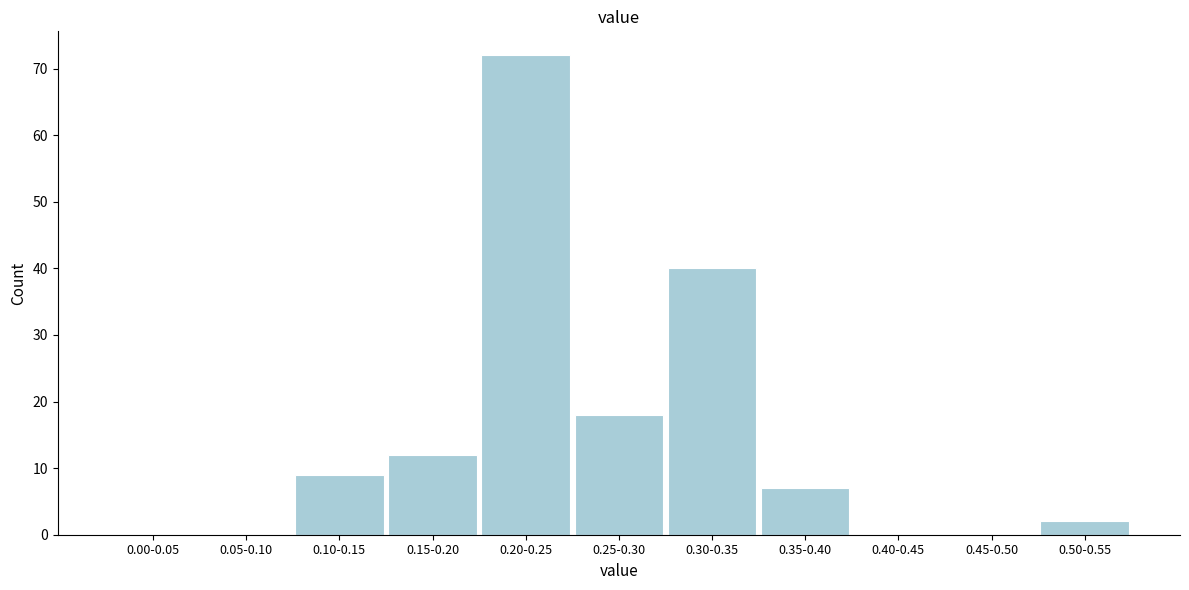

Reading left to right, list all the values displayed in this chart.

0.00-0.05=0	0.05-0.10=0	0.10-0.15=9	0.15-0.20=12	0.20-0.25=72	0.25-0.30=18	0.30-0.35=40	0.35-0.40=7	0.40-0.45=0	0.45-0.50=0	0.50-0.55=2